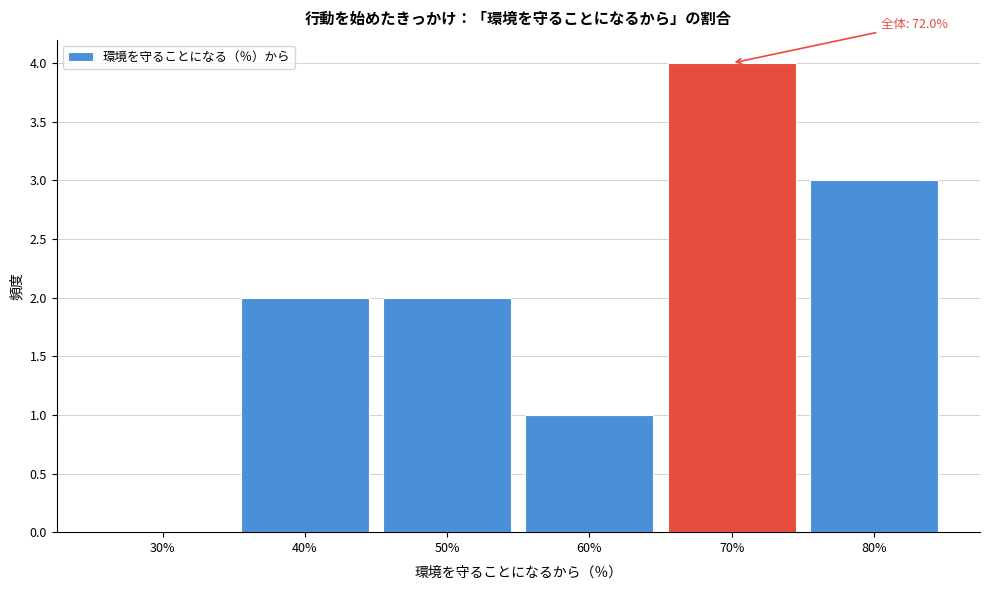

Reading right to left, extract all data points from this chart.

80%=3	70%=4	60%=1	50%=2	40%=2	30%=0